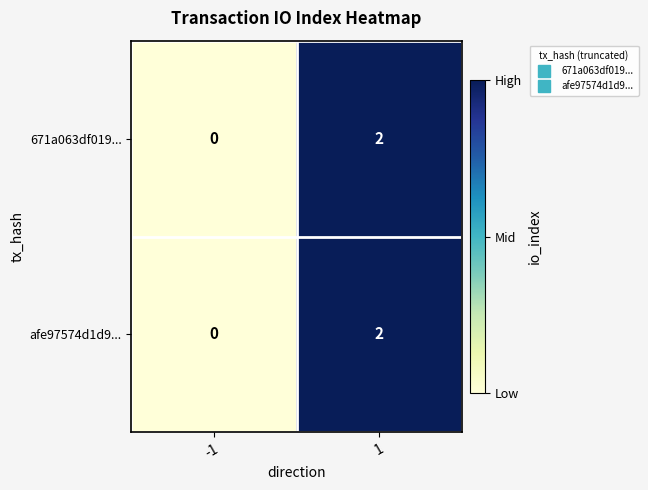

What is the total value across all series at 1?

4